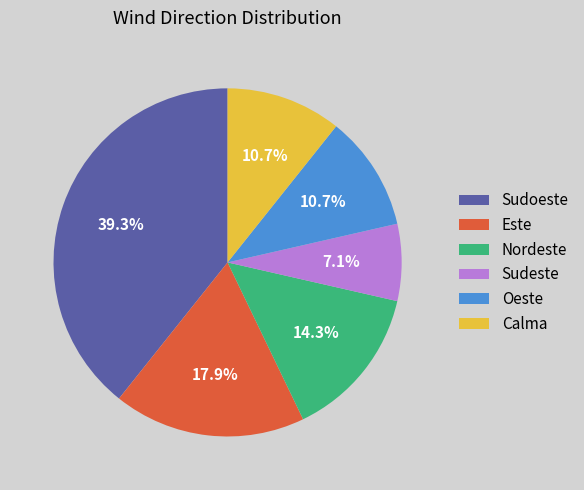

What is the ratio of the value at Este to the value at Calma?

1.7